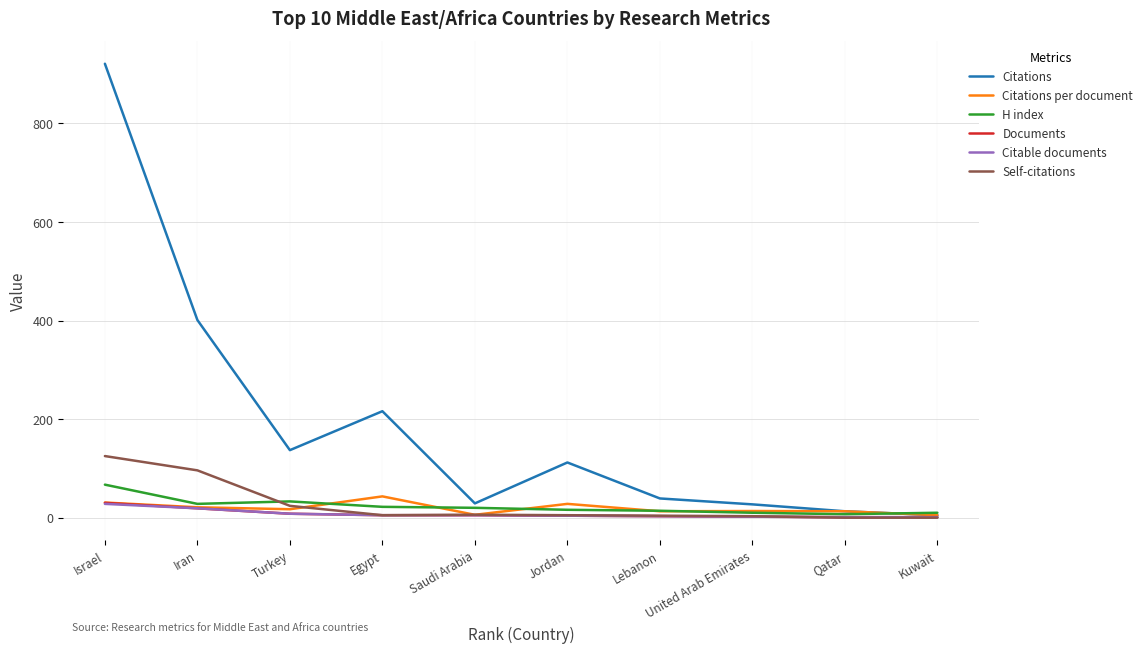

Is it true that Citations equals 216.0 at Egypt?

True